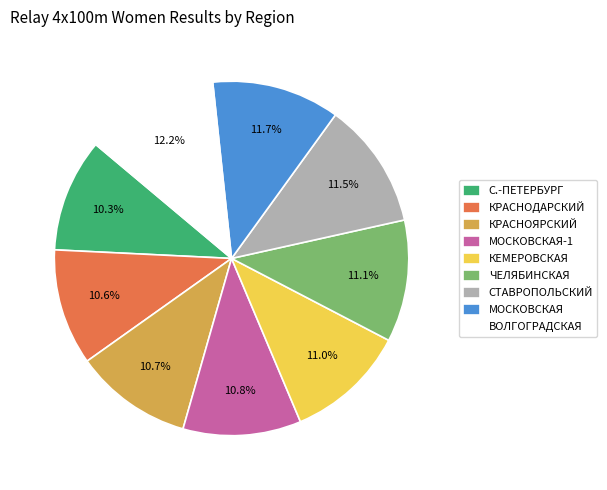

To the nearest percent, what is the combined percentage of ЧЕЛЯБИНСКАЯ and КРАСНОДАРСКИЙ?

22%